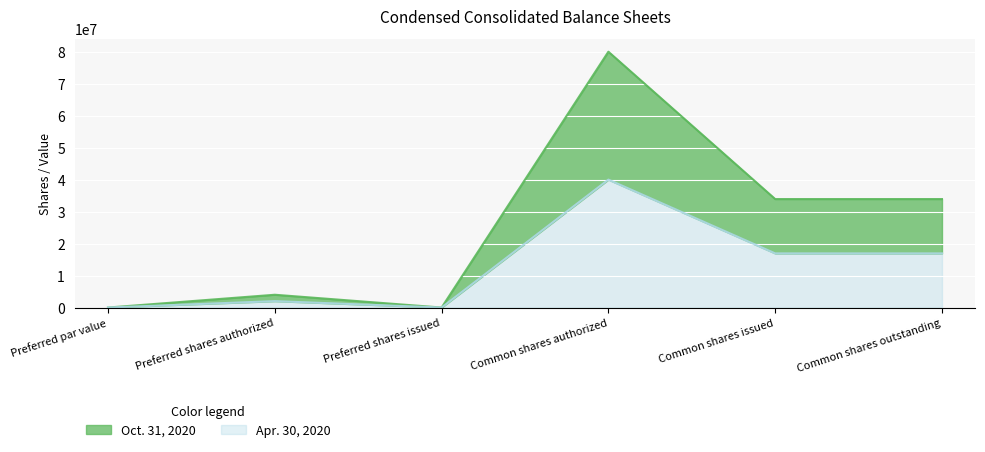

List the series in order of their peak value, lowest first.

Apr. 30, 2020, Oct. 31, 2020